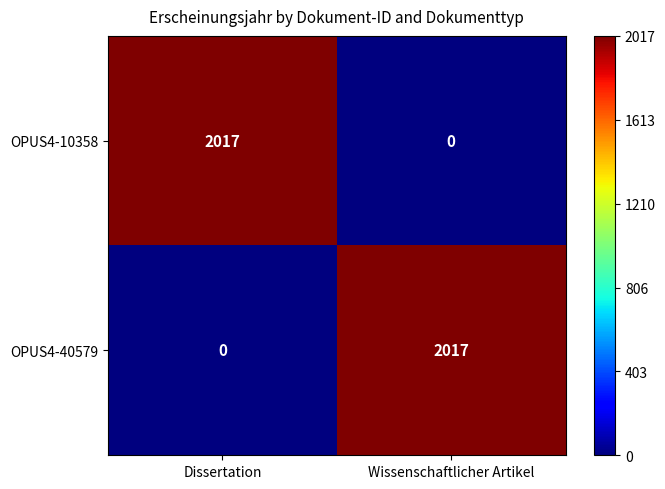

Is the value of OPUS4-40579 at Dissertation greater than the value of OPUS4-10358 at Dissertation?

No